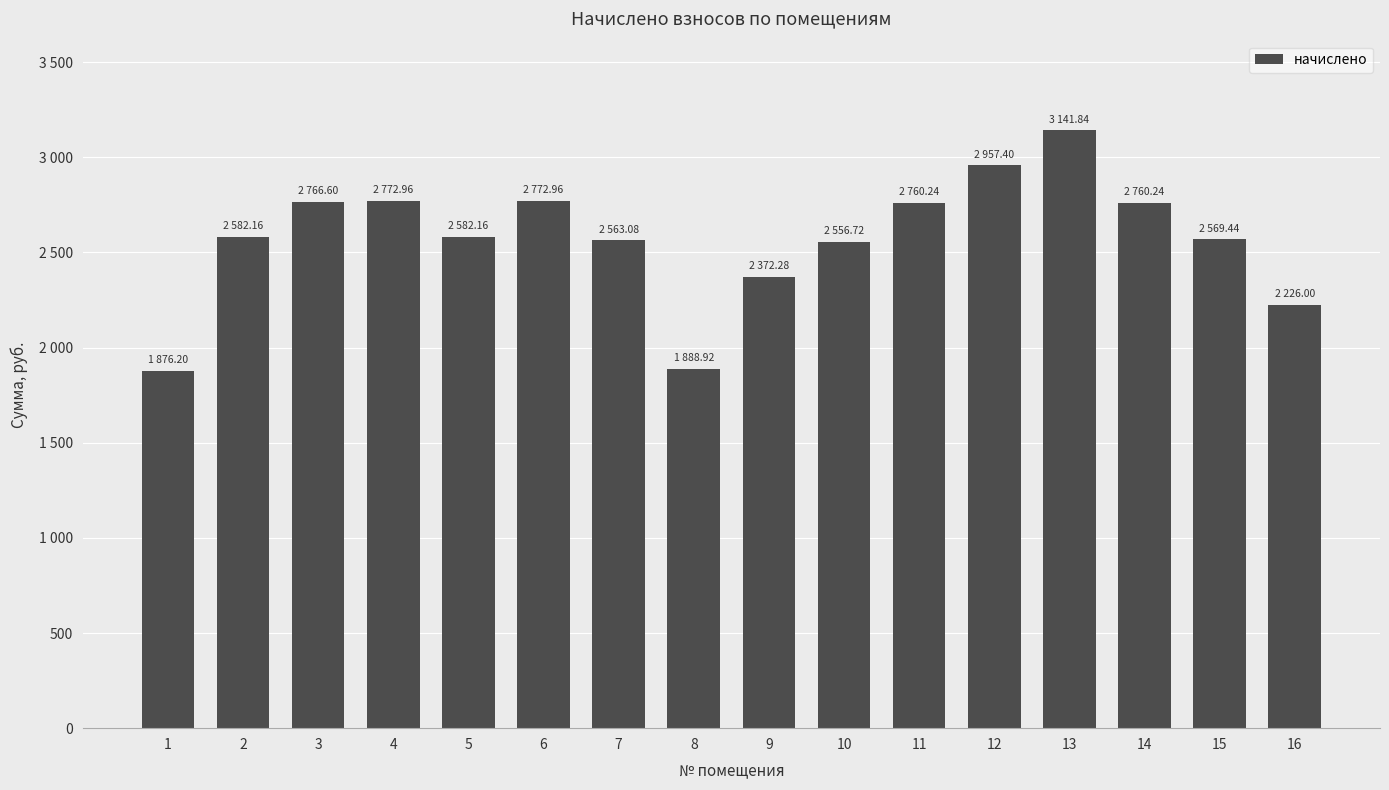

Rank the categories by value from highest to lowest.

13, 12, 4, 6, 3, 11, 14, 2, 5, 15, 7, 10, 9, 16, 8, 1